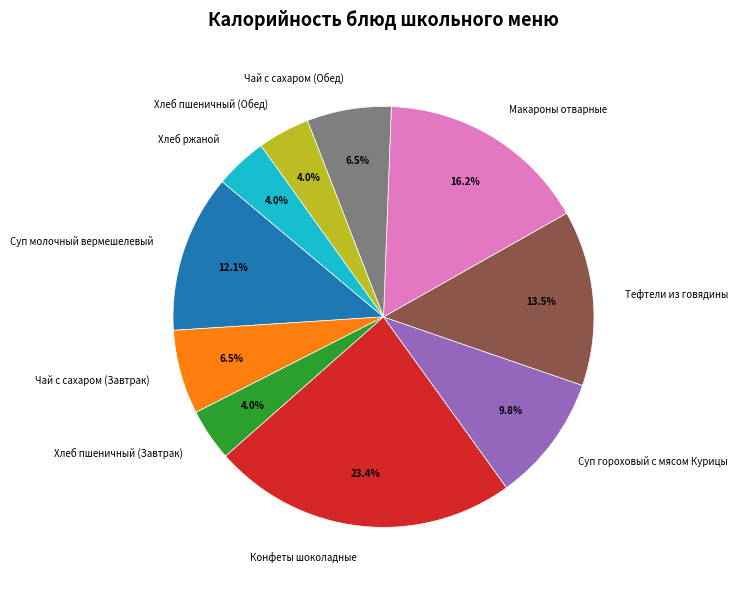

How much of the chart is everything except Макароны отварные?

83.8%